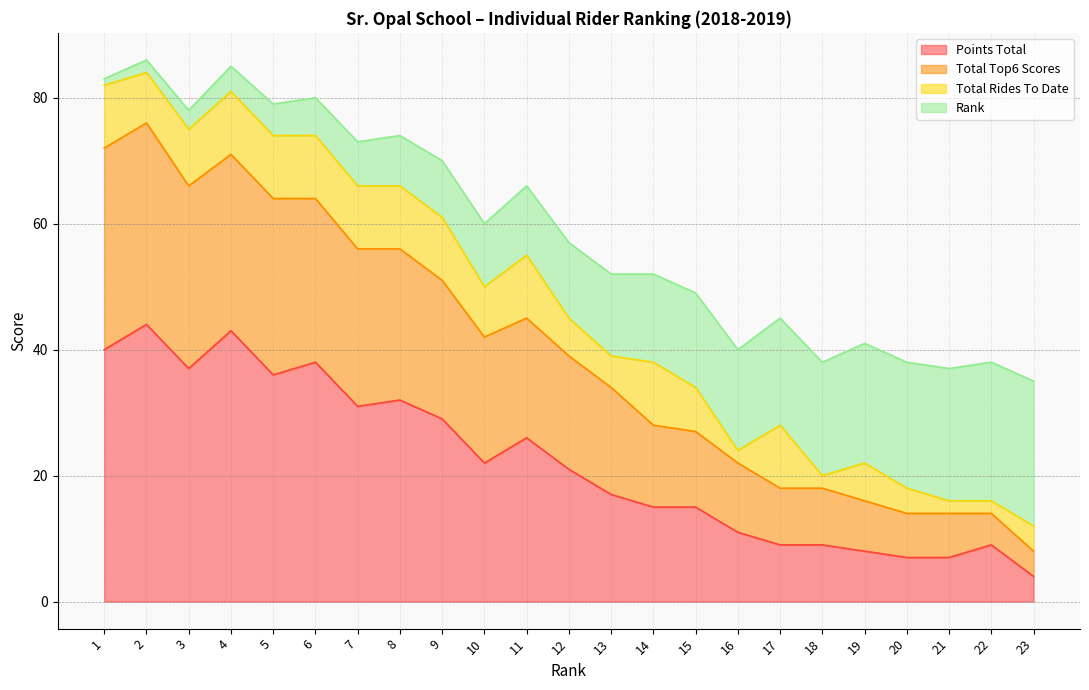

At which label does Points Total reach its minimum?

23